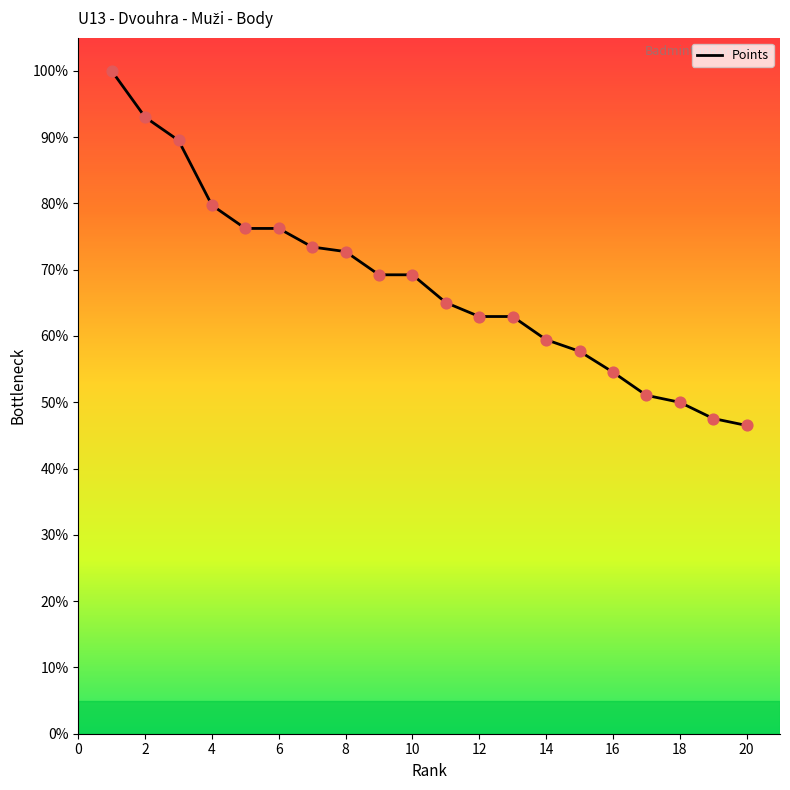

What is the minimum value shown in the chart?

46.5